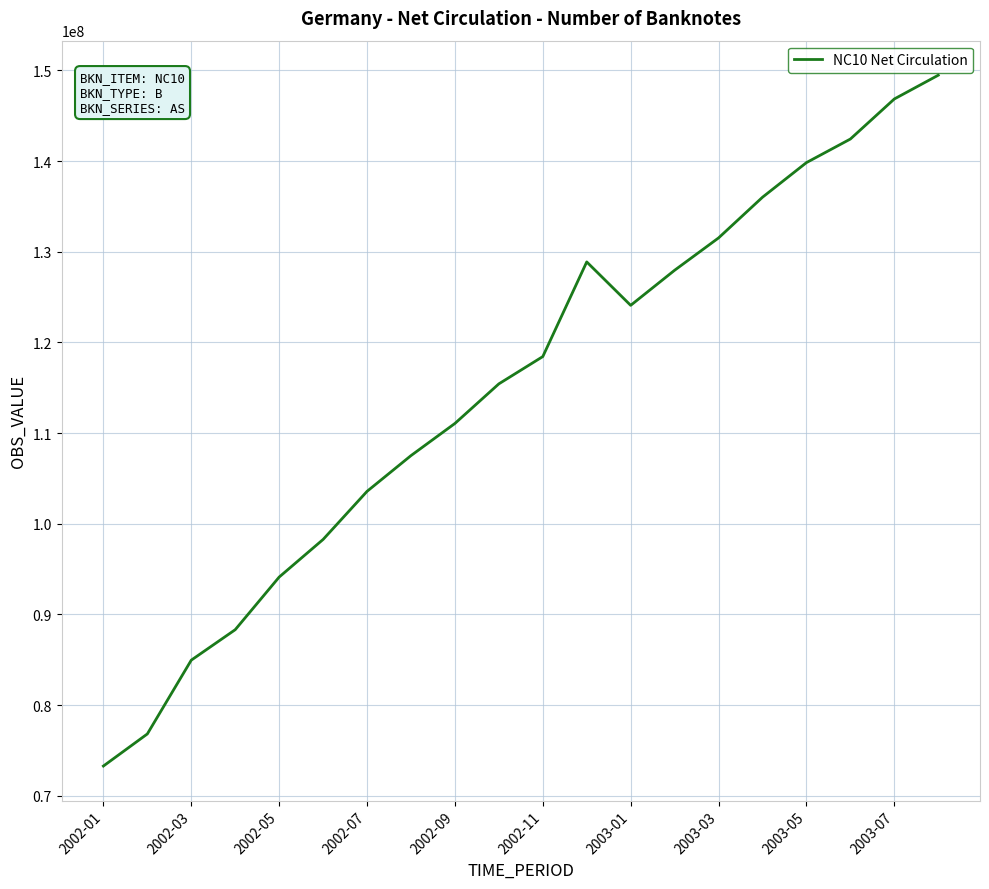

What is the minimum value shown in the chart?

73272260.8